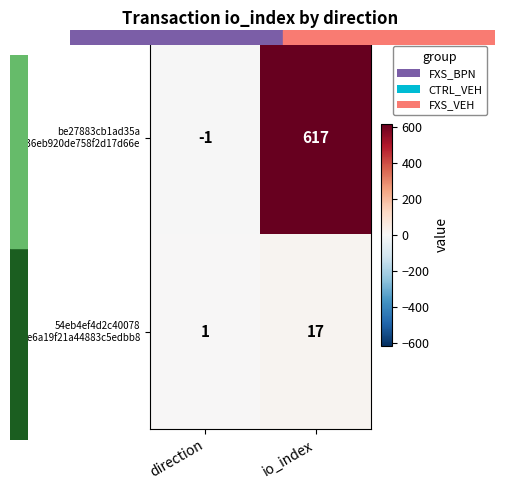

Which category has the highest value across all series?

io_index